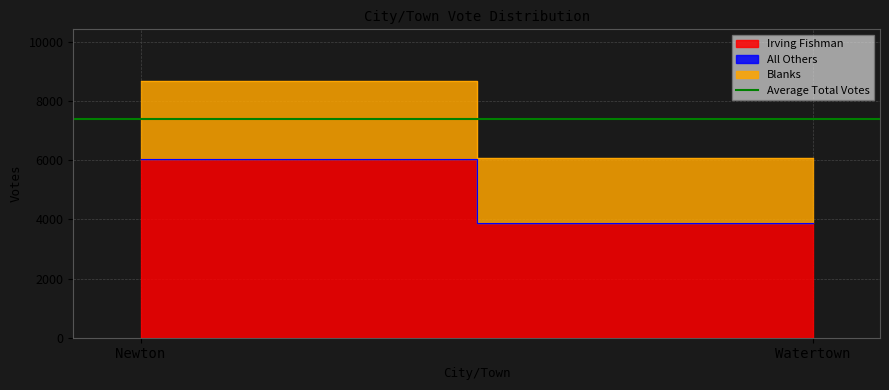

Reading left to right, transcribe all the data shown in this chart.

Irving Fishman: Newton=6034	Watertown=3871
All Others: Newton=0	Watertown=0
Blanks: Newton=2648	Watertown=2197